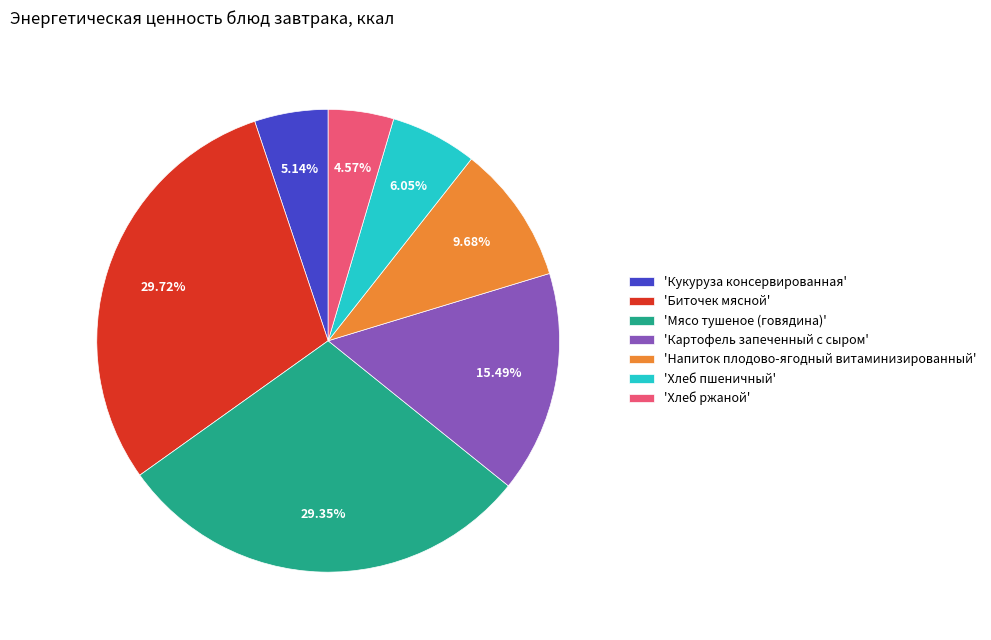

How many slices are in this pie chart?

7